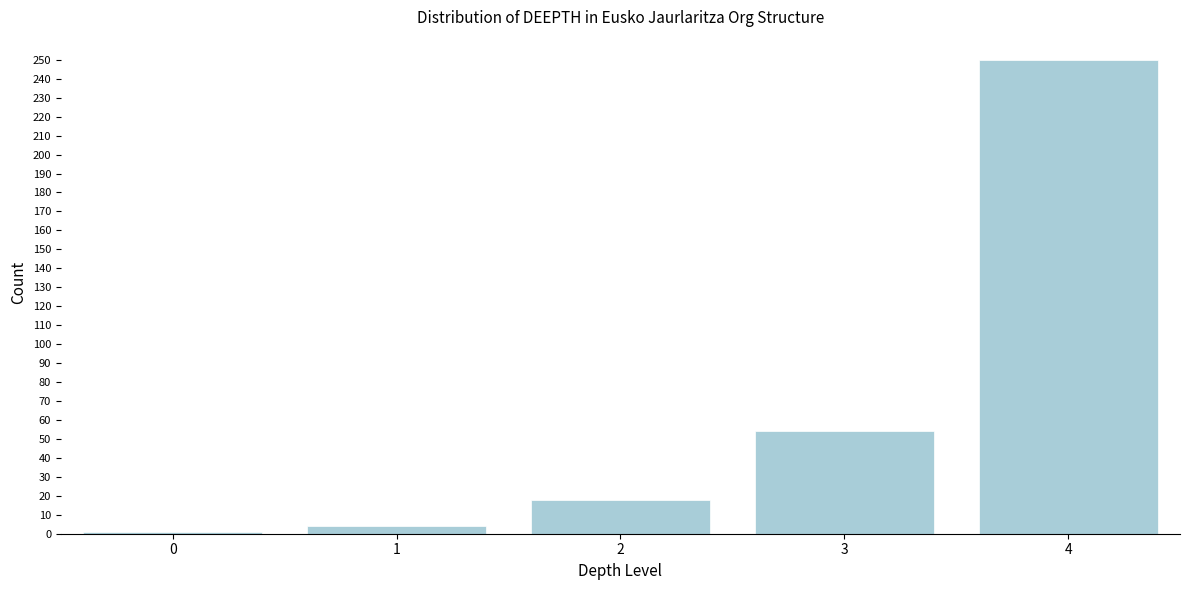

Reading right to left, transcribe all the data shown in this chart.

250	54	18	4	1